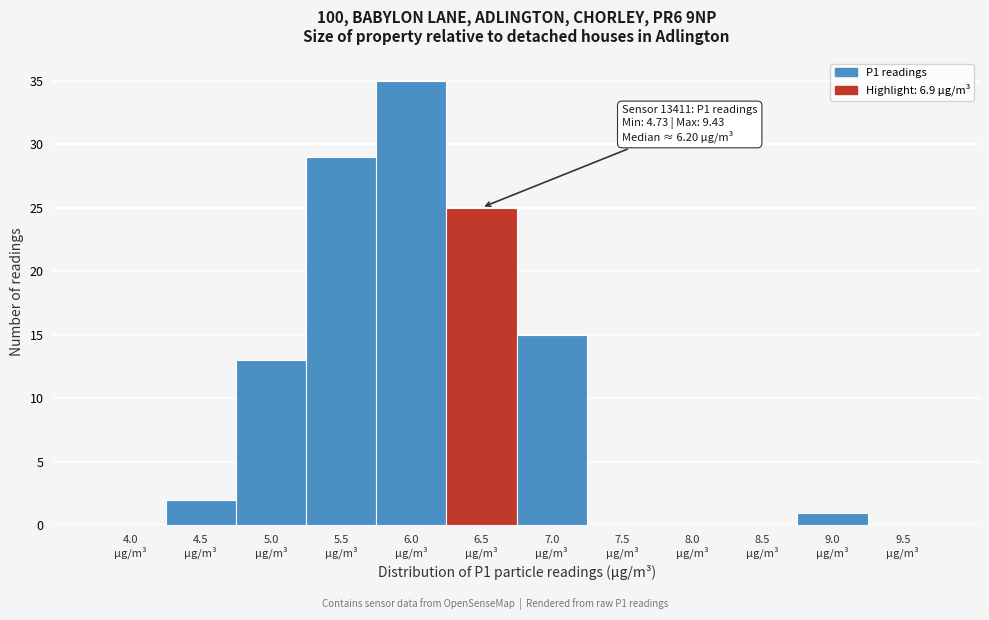

What is the greatest value displayed?

35